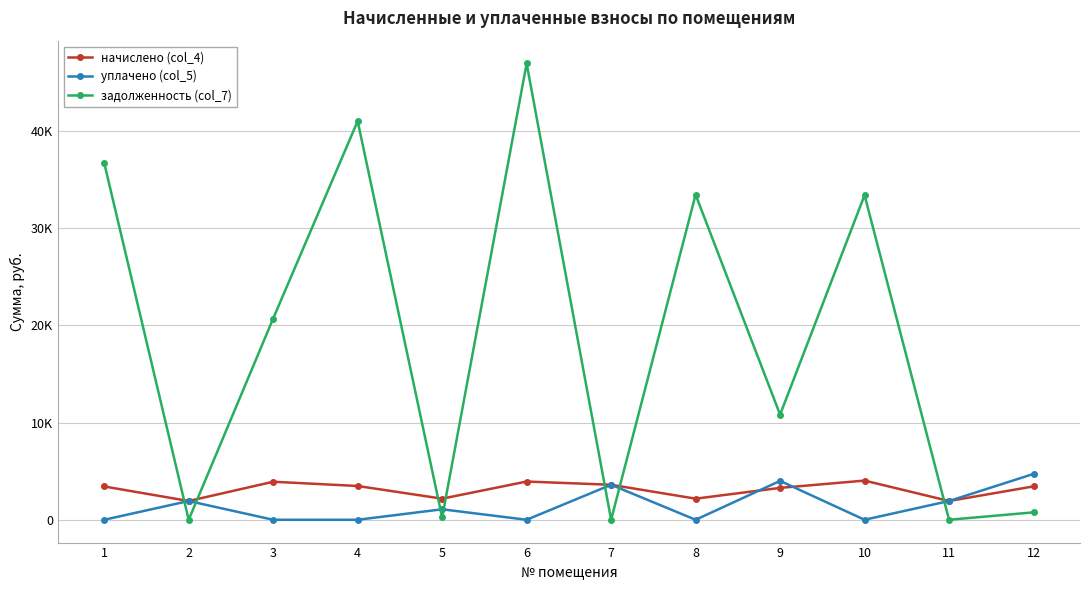

True or false: задолженность (col_7) and уплачено (col_5) cross at least once.

True